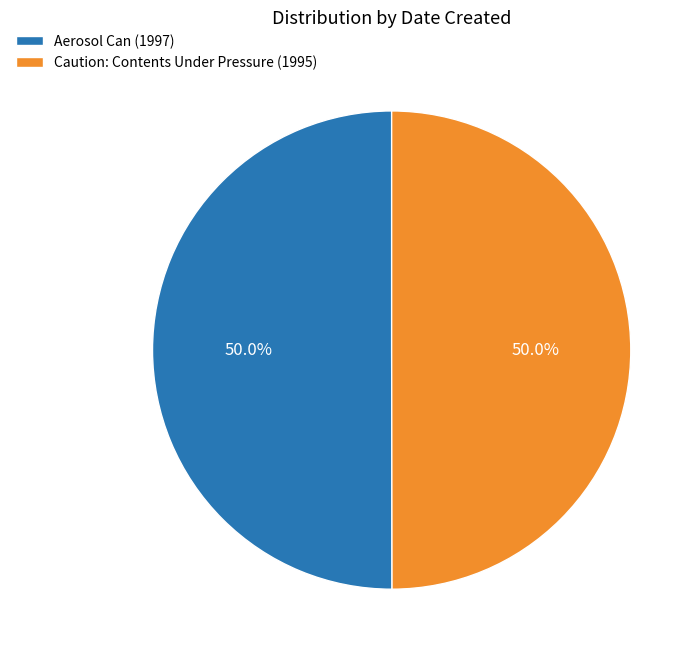

Approximately how many times larger is the value at Caution: Contents Under Pressure (1995) compared to Aerosol Can (1997)?

1.0